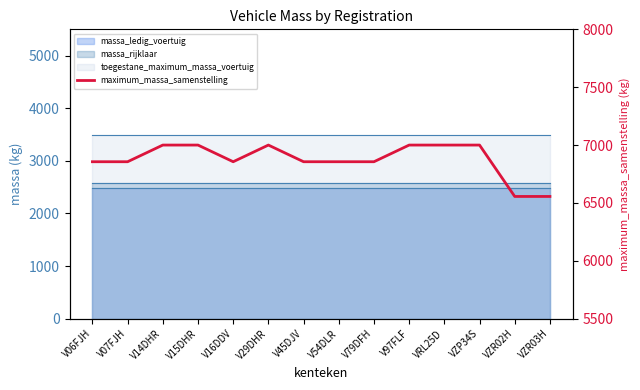

How many points are lower than both their immediate neighbors (excluding endpoints)?

1